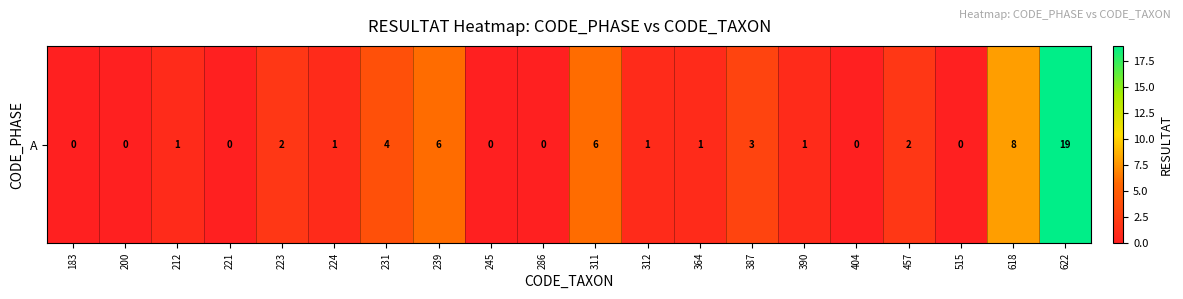

The chart shows a value of 12 at 404. True or false?

False